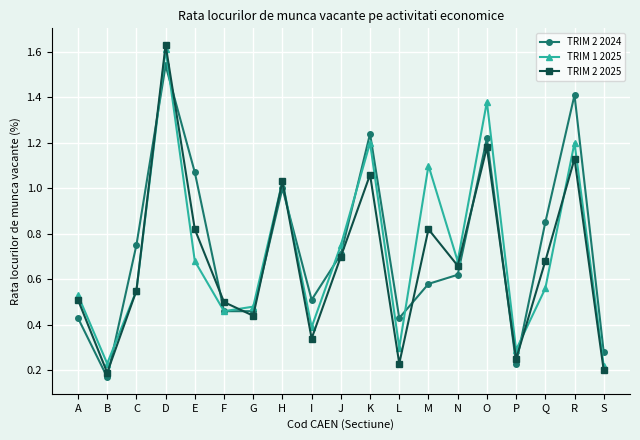

Is it true that TRIM 2 2024 equals 1.2 at O?

True